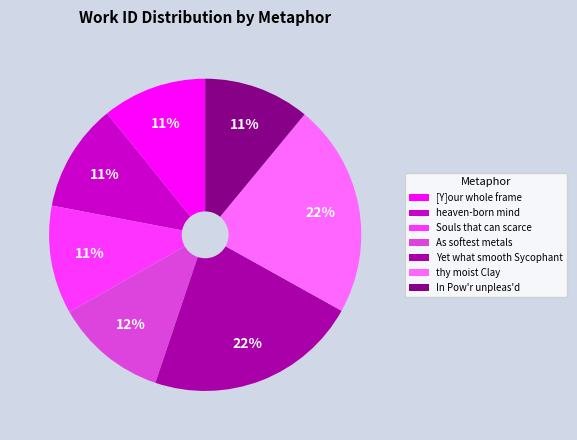

How many segments does this pie chart have?

7